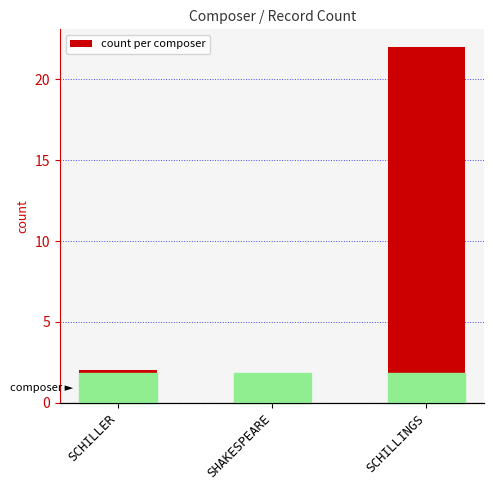

What is the difference between the values at SHAKESPEARE and SCHILLER?

1